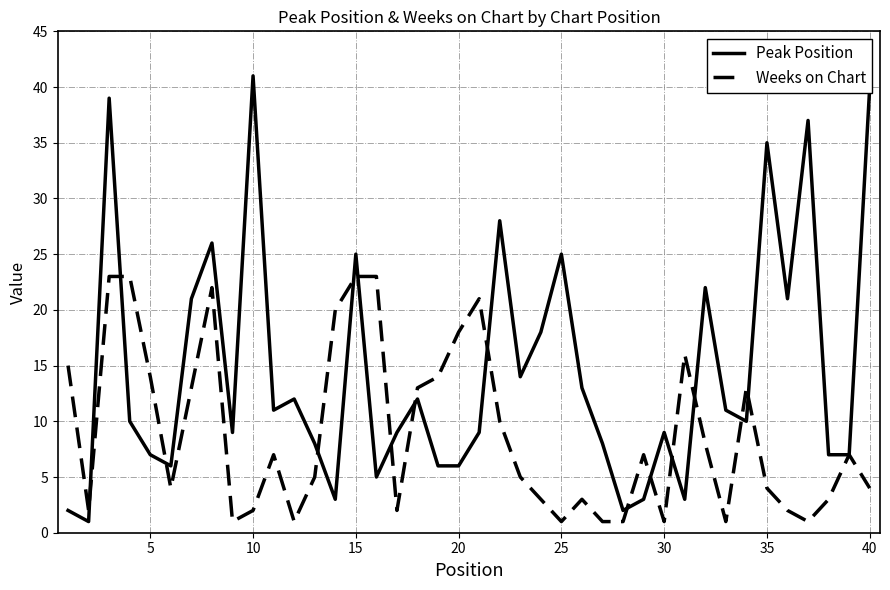

Rank the series by their average value, from lowest to highest.

Weeks on Chart, Peak Position